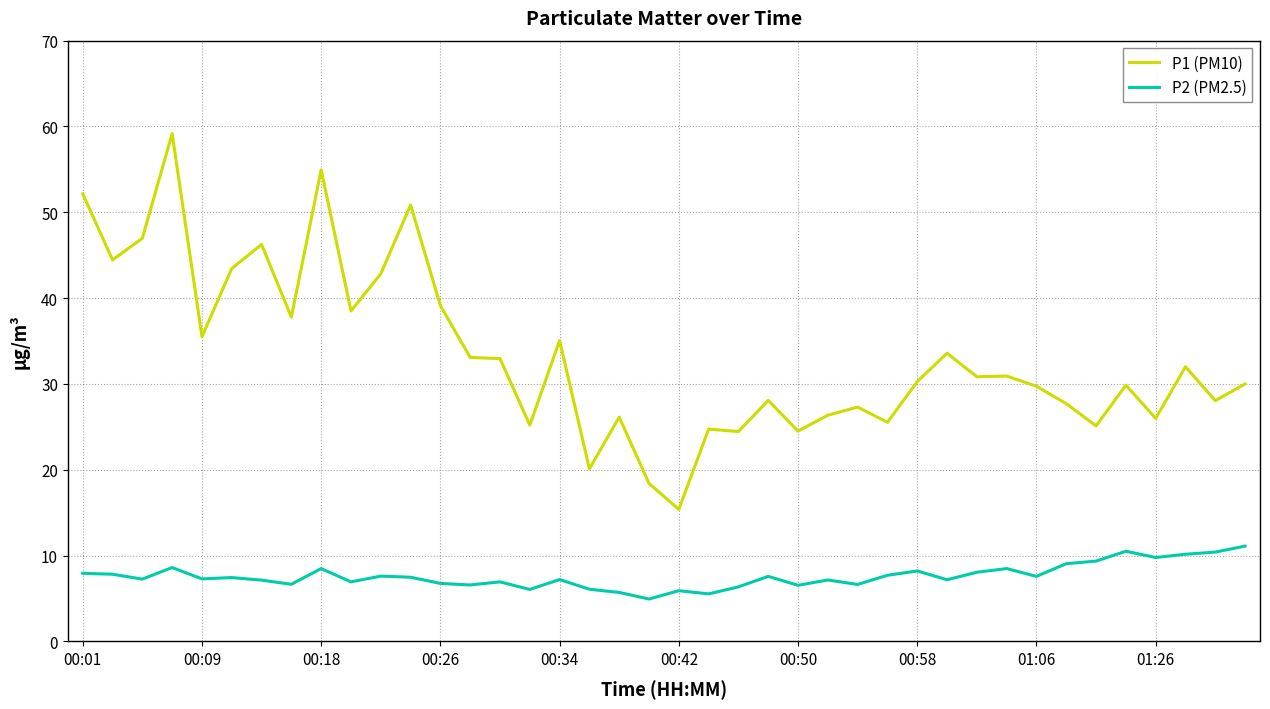

Which series has the largest total across all categories?

P1 (PM10)